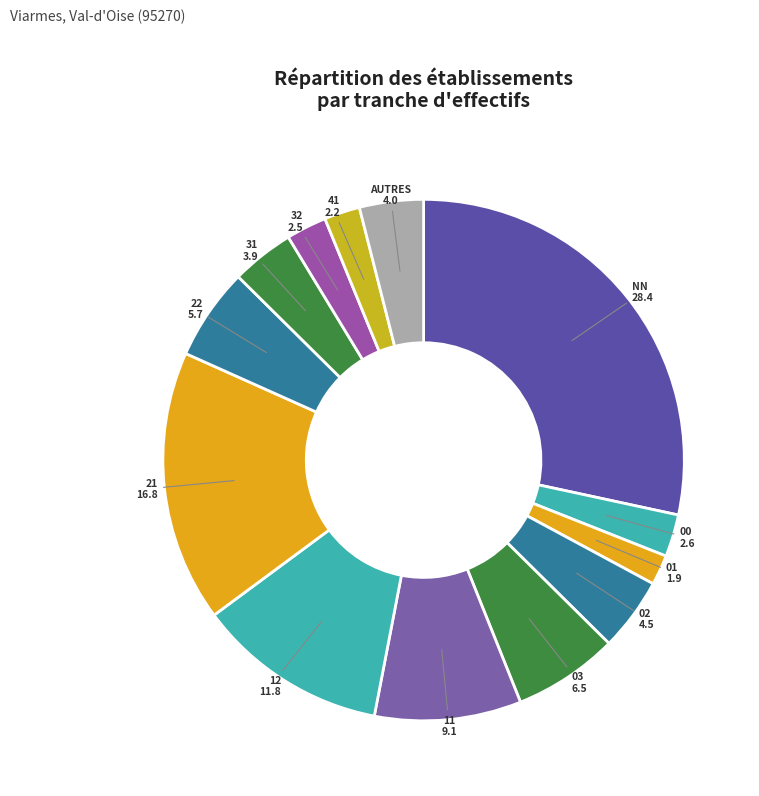

Does any single category account for the majority?

No